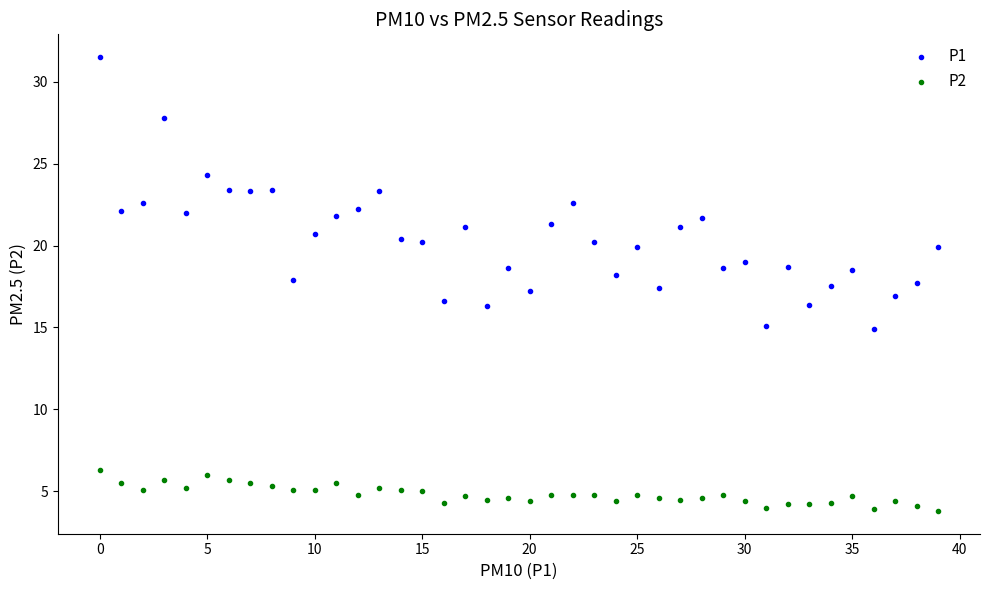

Which series contains the lowest Y value?

P2